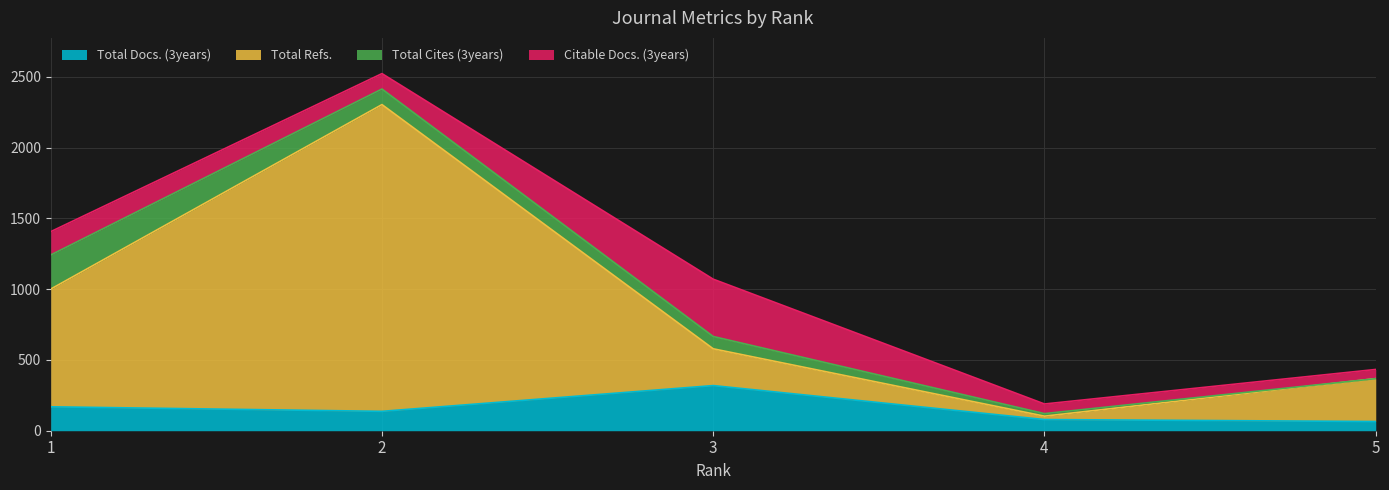

How many data points in Total Docs. (3years) are above 137?

2